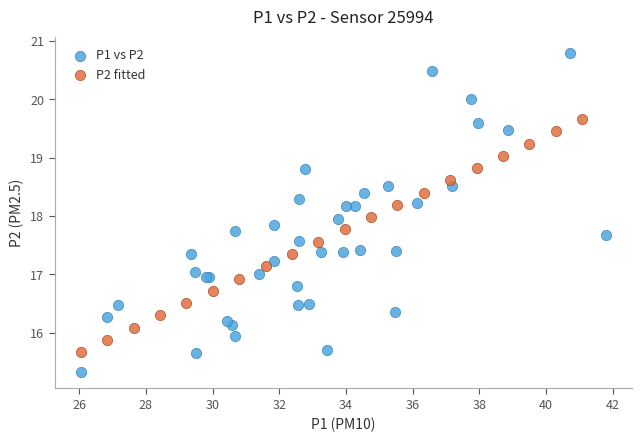

Which series has the largest Y range (max minus min)?

P1 vs P2